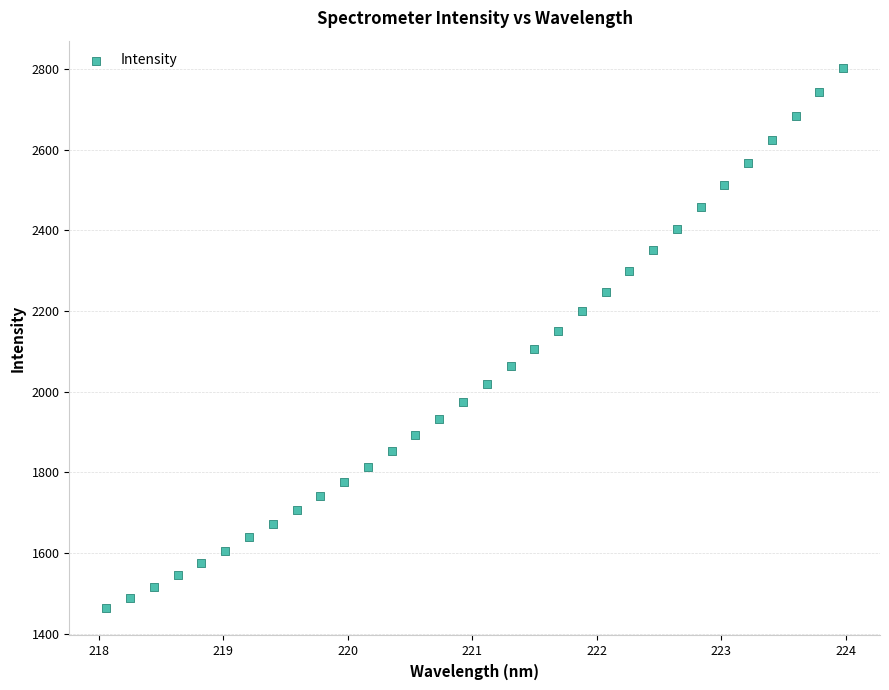

What is the range of X values (max minus min)?

5.9